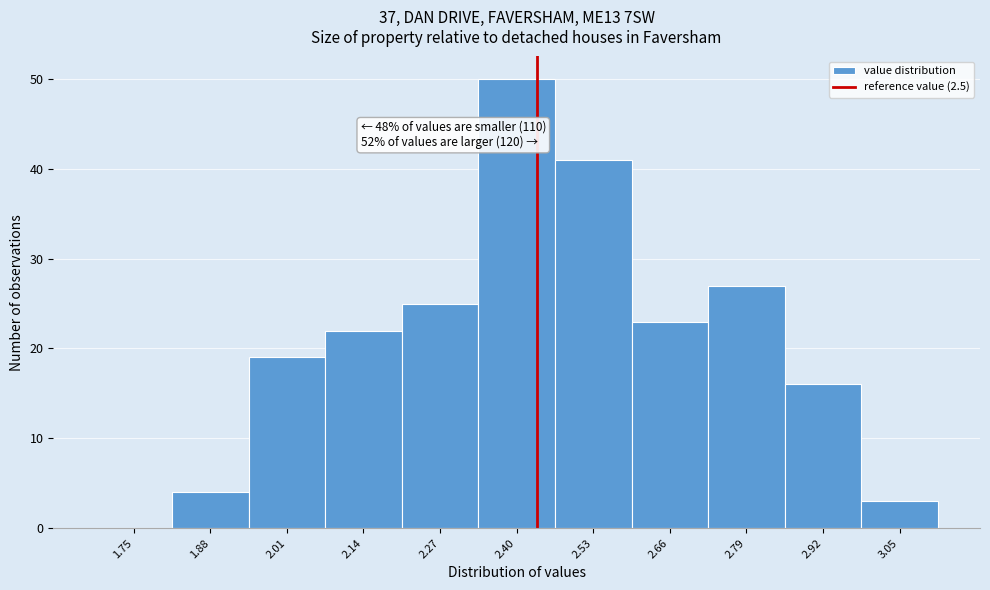

Reading left to right, extract all data points from this chart.

1.75=0	1.88=4	2.01=19	2.14=22	2.27=25	2.40=50	2.53=41	2.66=23	2.79=27	2.92=16	3.05=3